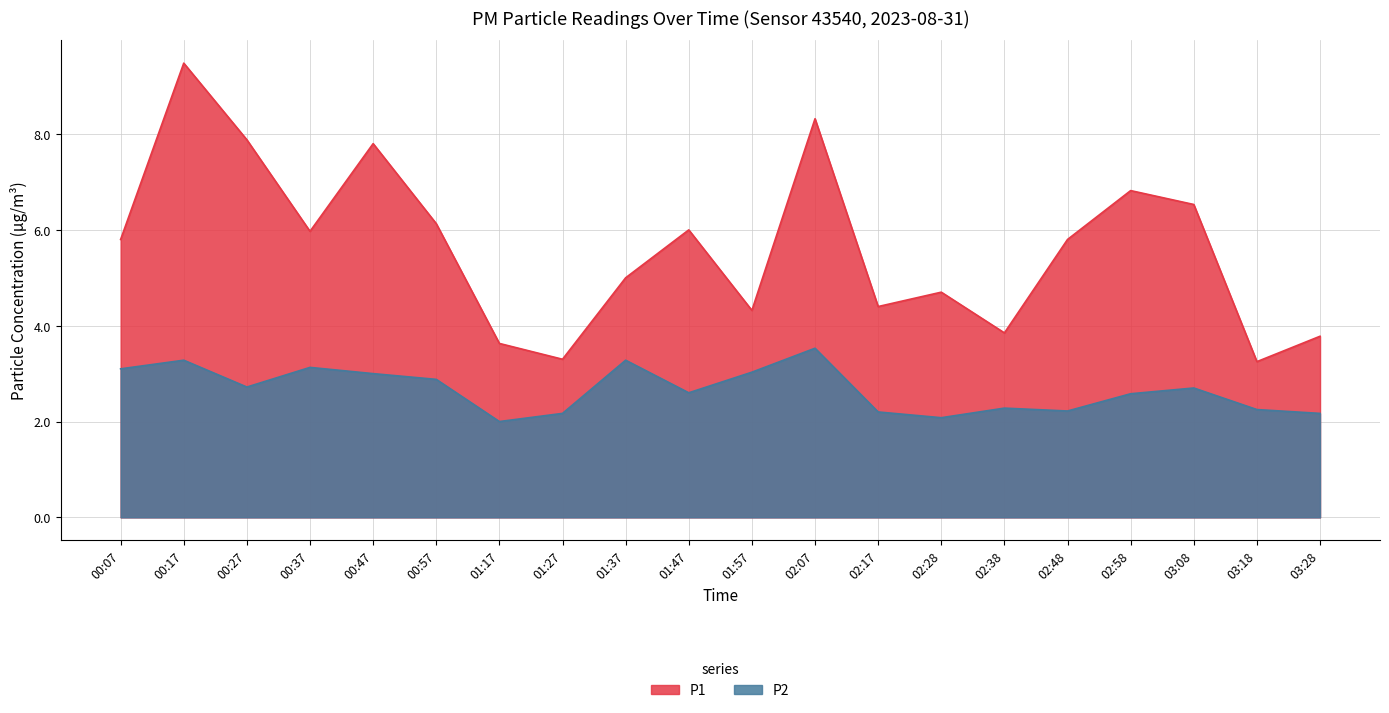

True or false: P1 and P2 cross at least once.

False